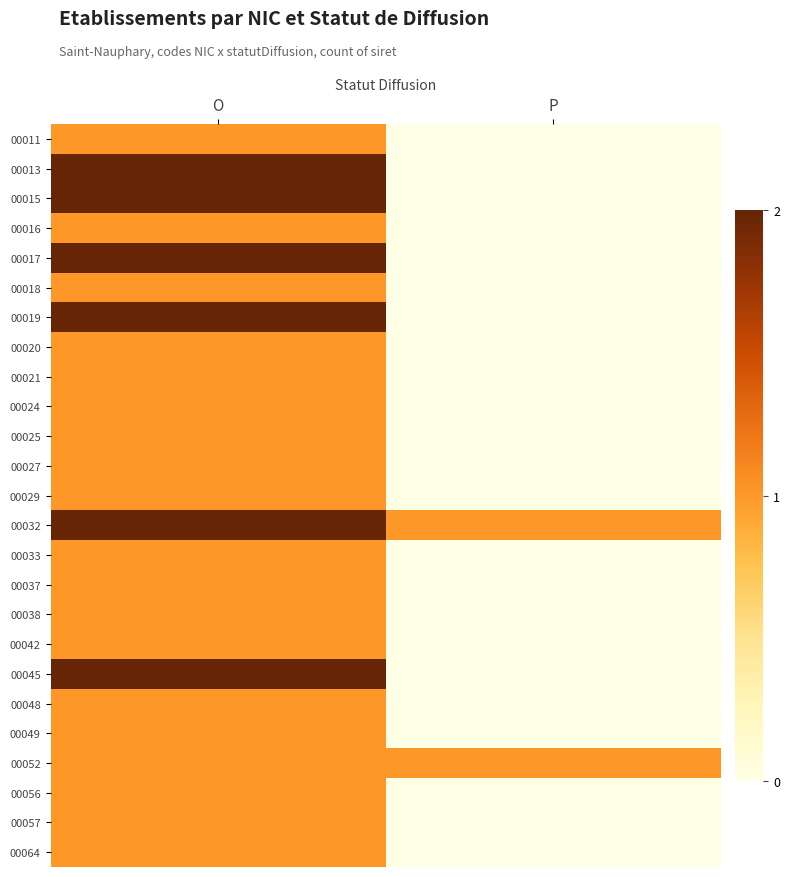

List the series in order of their peak value, lowest first.

00011, 00016, 00018, 00020, 00021, 00024, 00025, 00027, 00029, 00033, 00037, 00038, 00042, 00048, 00049, 00052, 00056, 00057, 00064, 00013, 00015, 00017, 00019, 00032, 00045